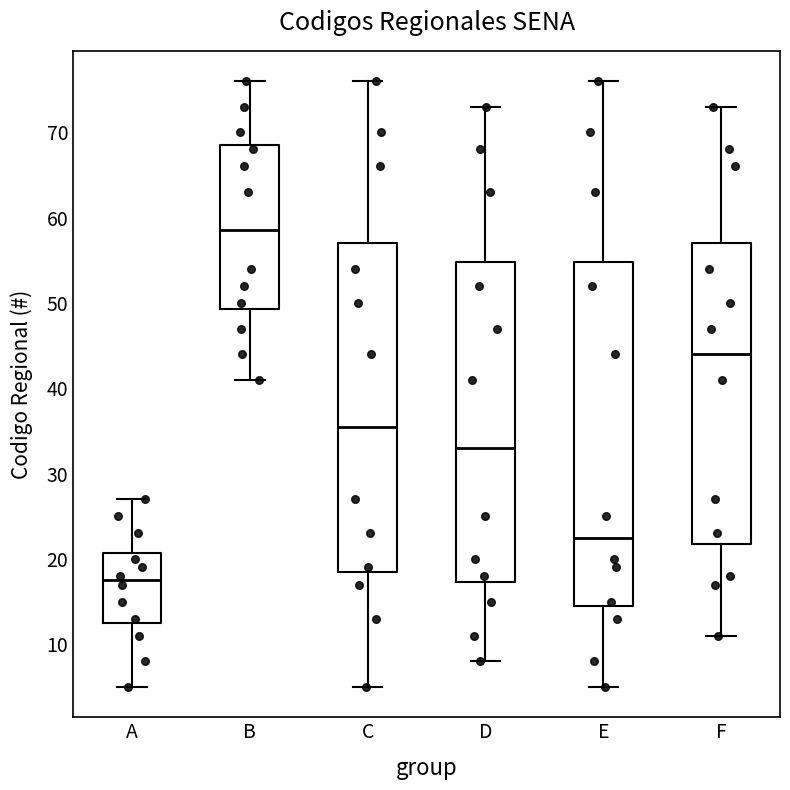

Where does the upper whisker of the box for B end on the y-axis? The values are not printed on the chart, so give them approximately, as read against the axis.

76